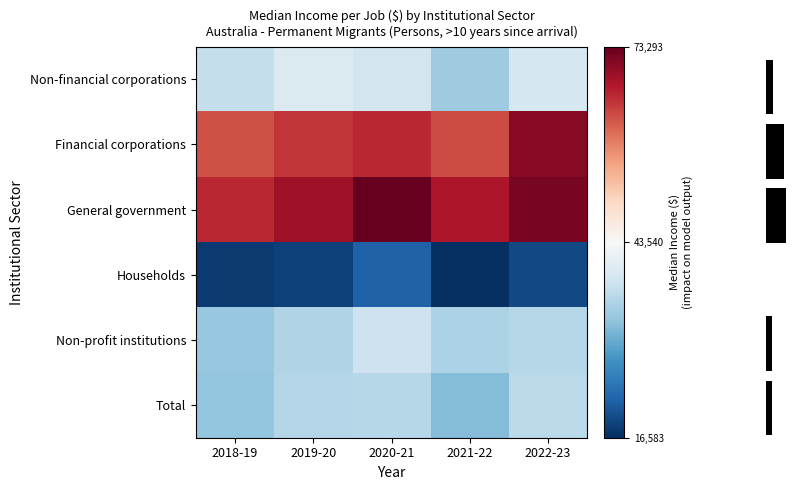

What is the maximum value shown in the chart?

73293